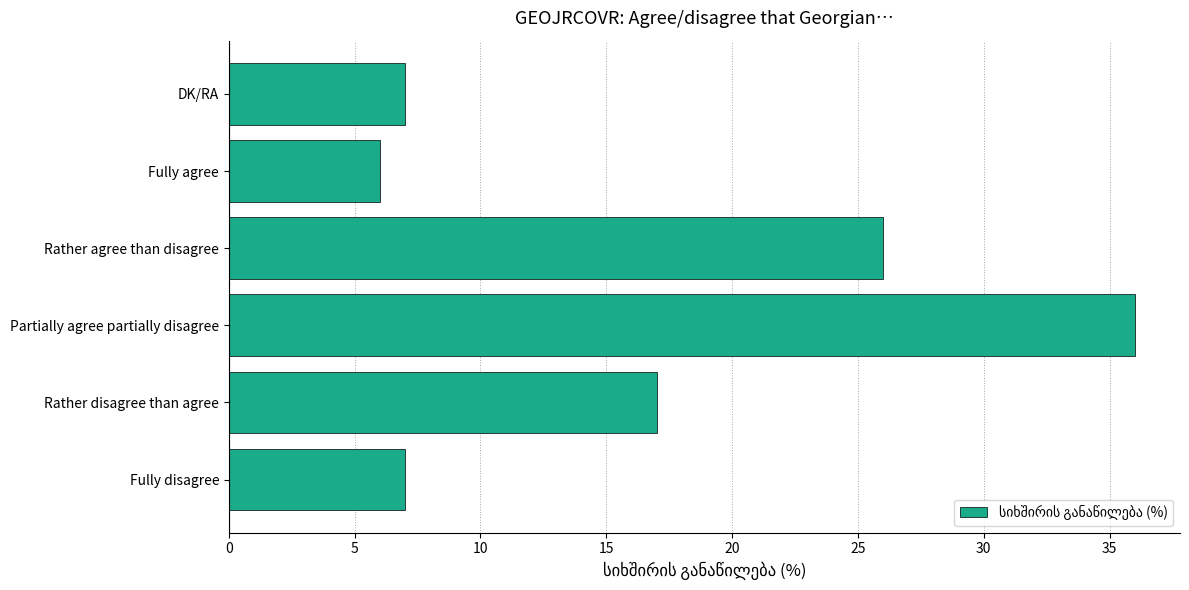

Are the bars grouped side by side (vs. stacked)?

No